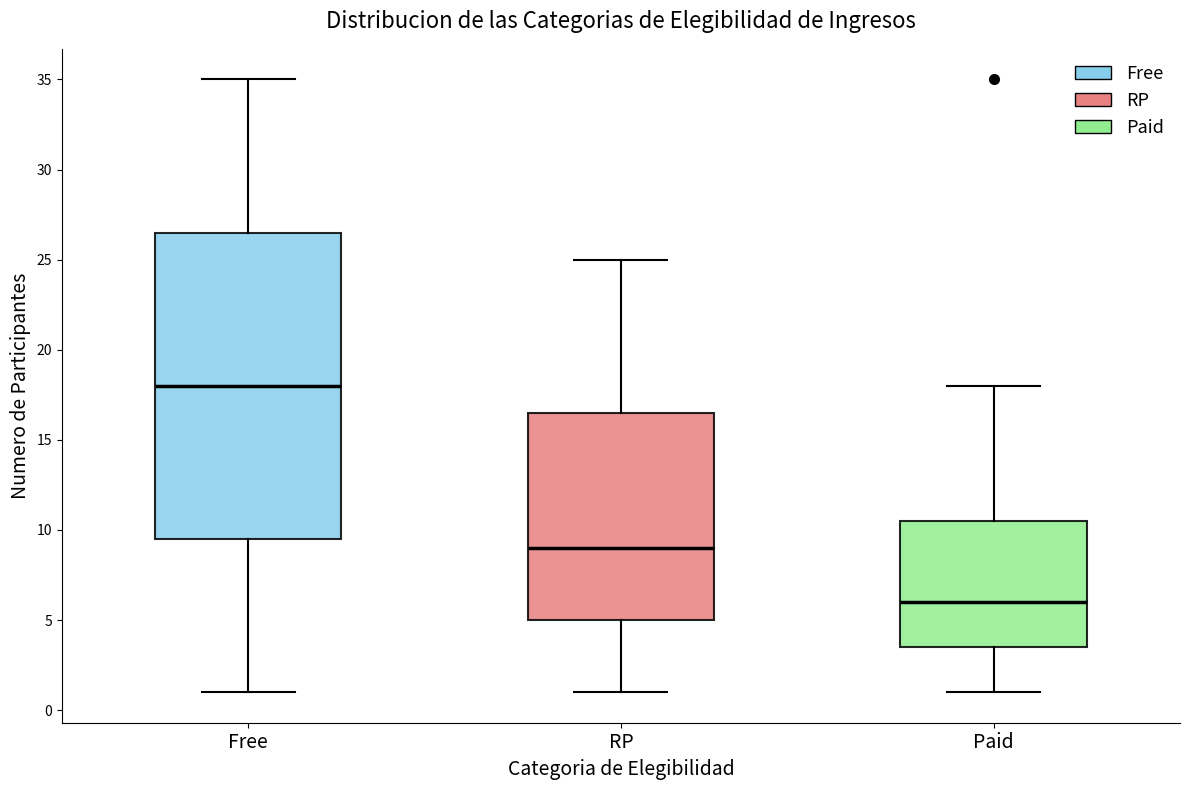

Reading left to right, read every box against the y-axis: the position of its median line, the range the box covers, and the ends of its whiskers. The values are not printed on the chart, so give them approximately, as read against the axis.

Free: median 18.0, box 9.5 to 26.5, whiskers 1.0 to 35.0
RP: median 9.0, box 5.0 to 16.5, whiskers 1.0 to 25.0
Paid: median 6.0, box 3.5 to 10.5, whiskers 1.0 to 18.0